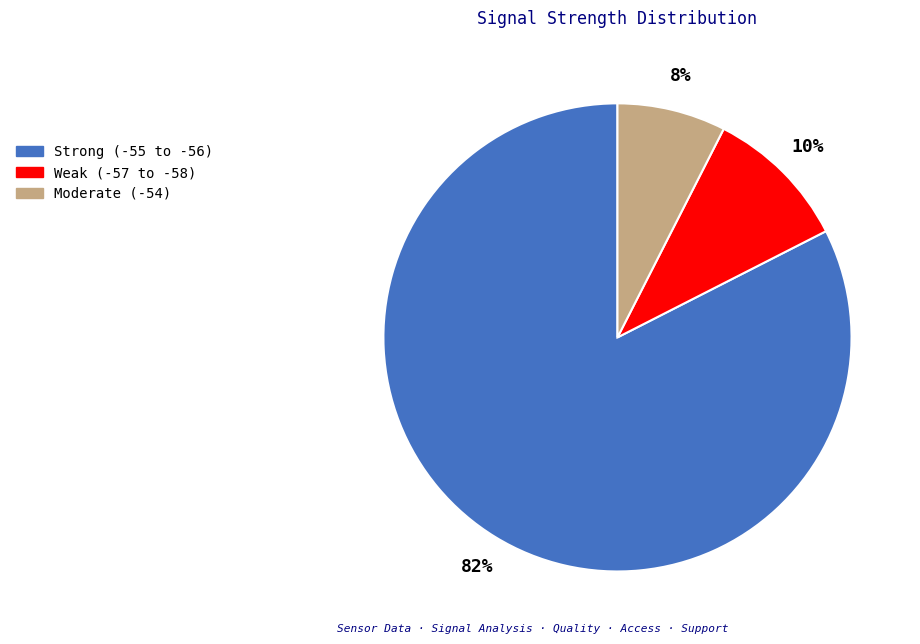

What is the largest slice in the pie chart?

Strong (-55 to -56)